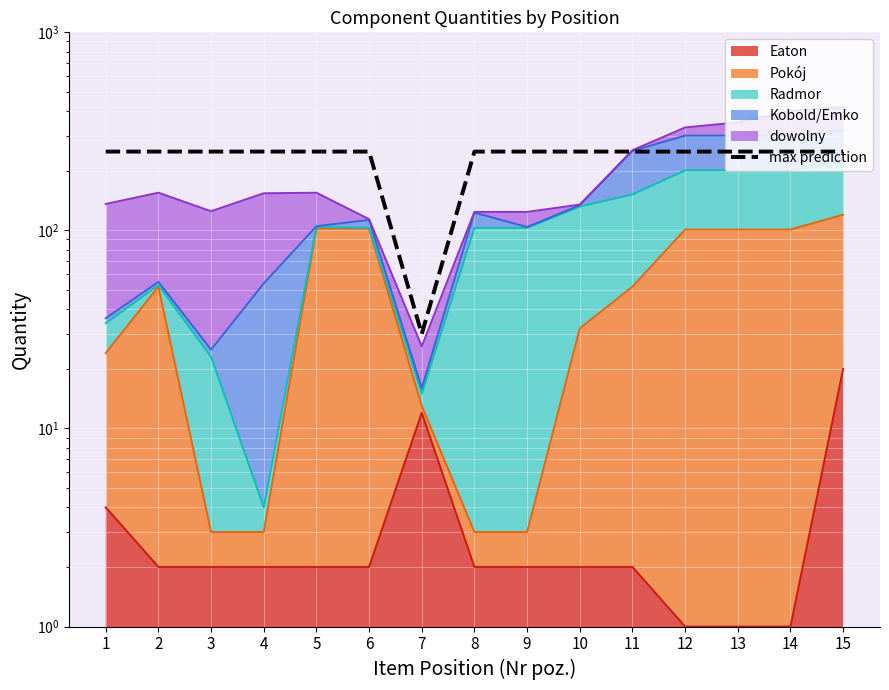

What is the difference between the maximum and minimum values?

220